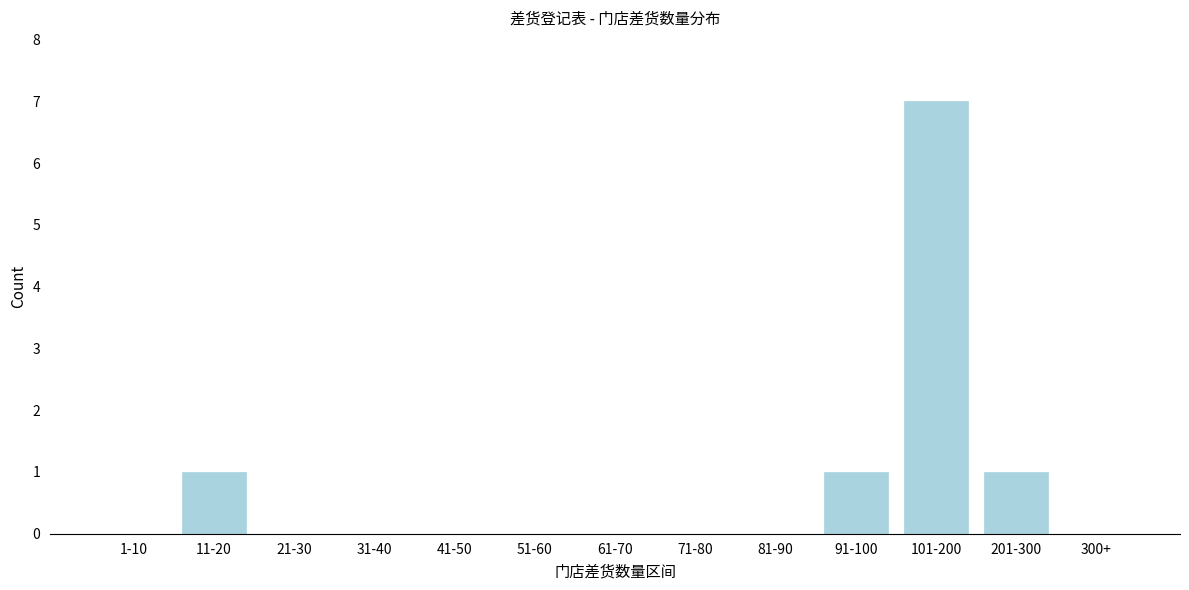

Reading right to left, transcribe all the data shown in this chart.

300+=0	201-300=1	101-200=7	91-100=1	81-90=0	71-80=0	61-70=0	51-60=0	41-50=0	31-40=0	21-30=0	11-20=1	1-10=0